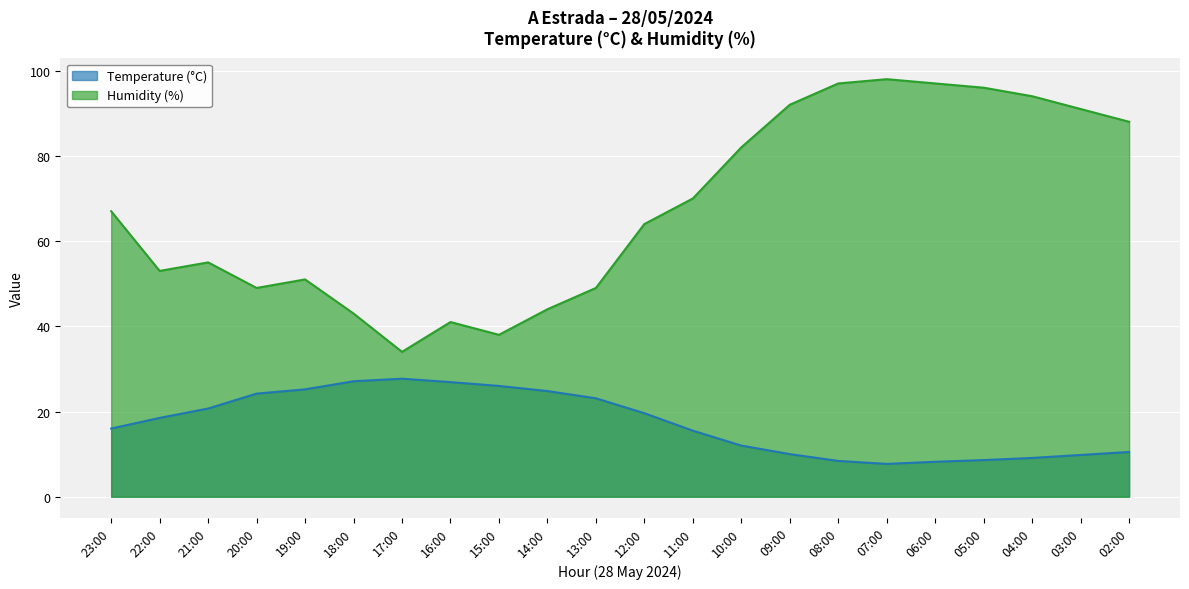

Rank the series by their average value, from lowest to highest.

Temperature (°C), Humidity (%)